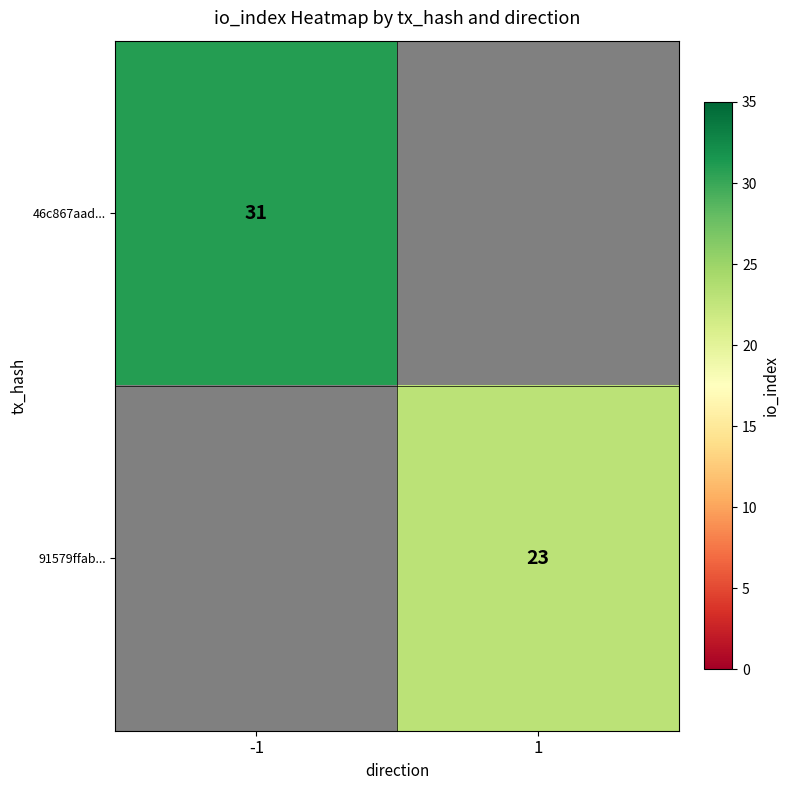

Is it true that 46c867aad... equals 54 at -1?

False